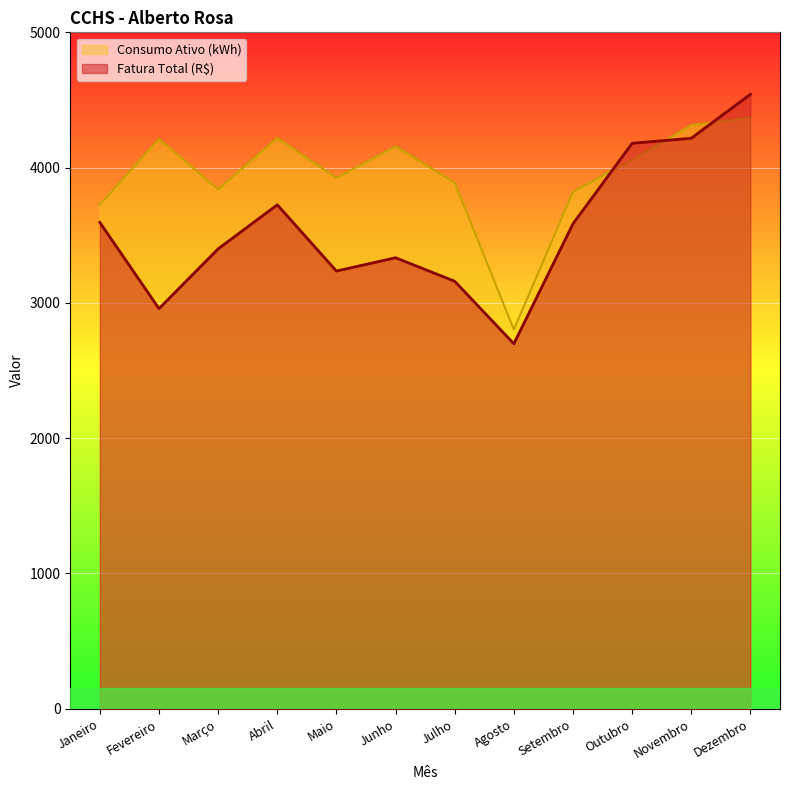

List the series in order of their peak value, lowest first.

Consumo Ativo (kWh), Fatura Total (R$)